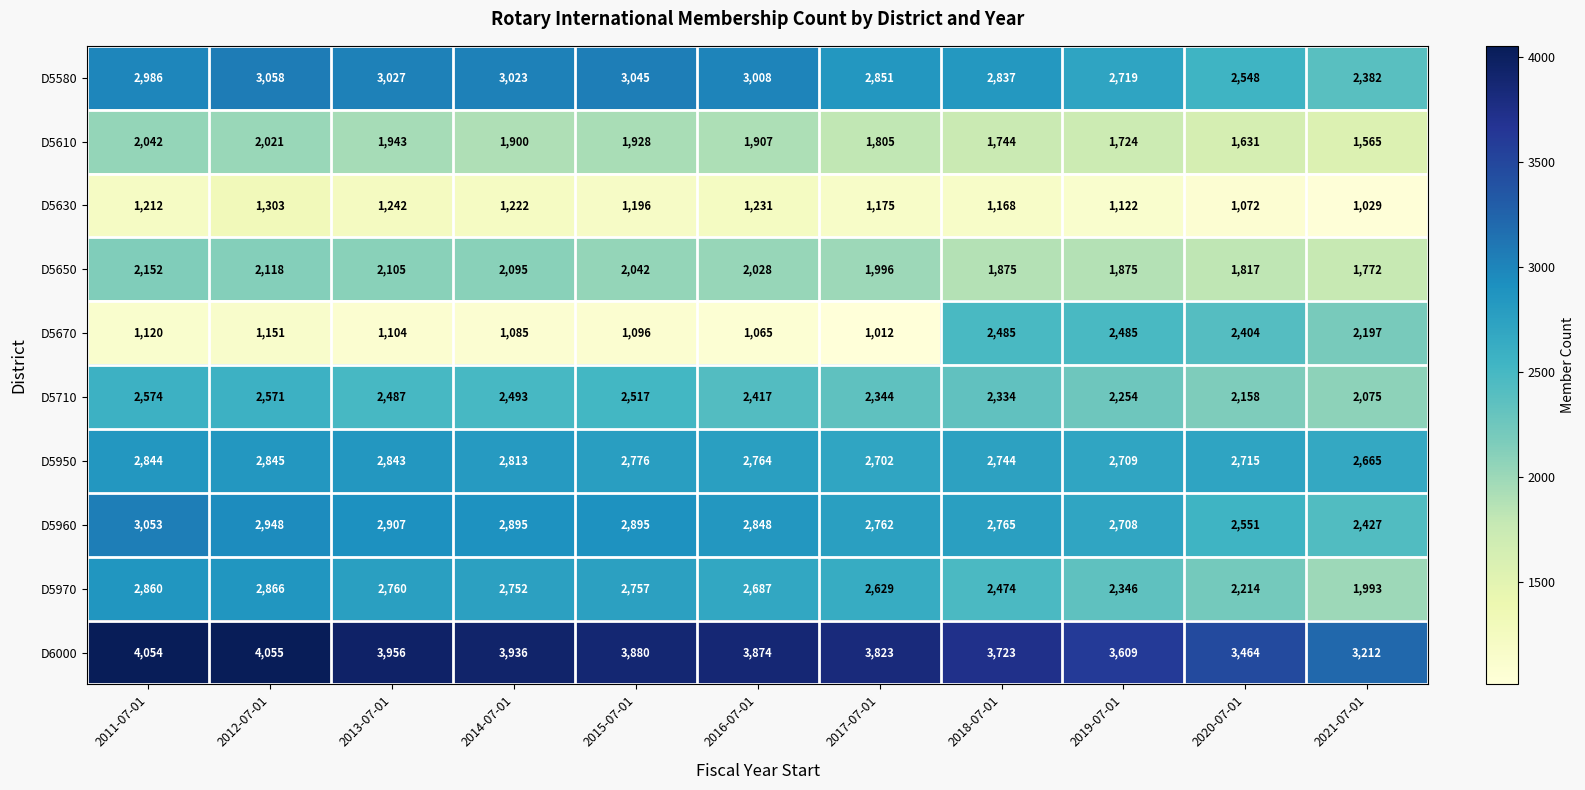

Rank the series by their maximum value, from lowest to highest.

D5630, D5610, D5650, D5670, D5710, D5950, D5970, D5960, D5580, D6000